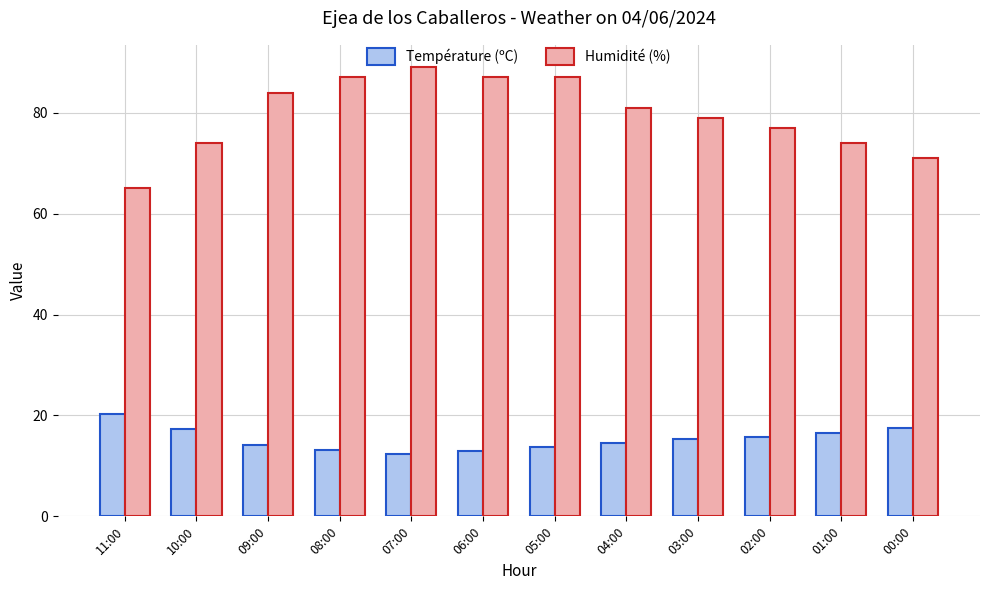

True or false: Température (ºC) has a value of 14.6 at 04:00.

True